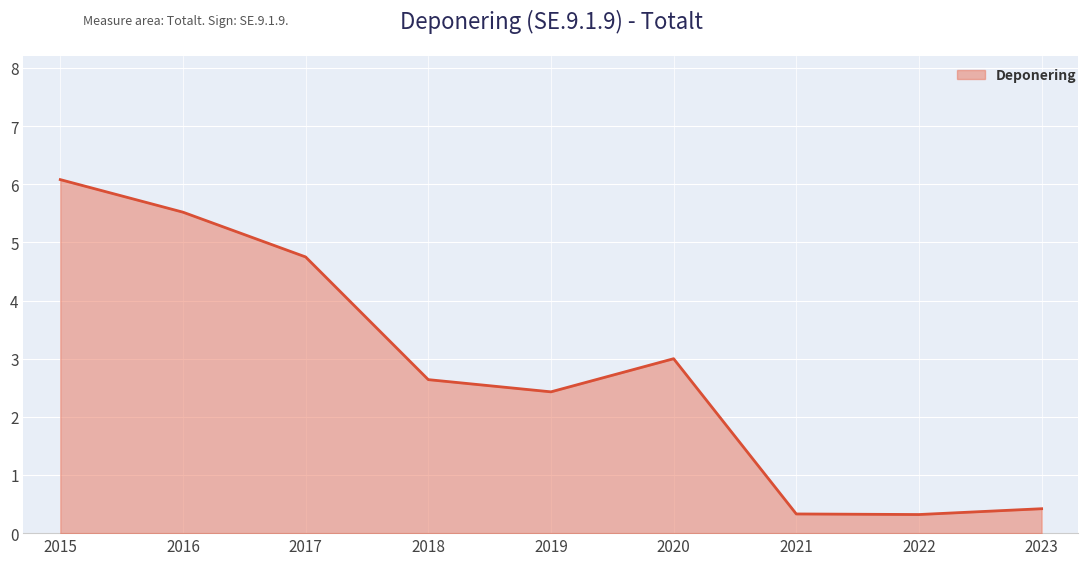

True or false: the data has more than 1 interior local peaks.

False